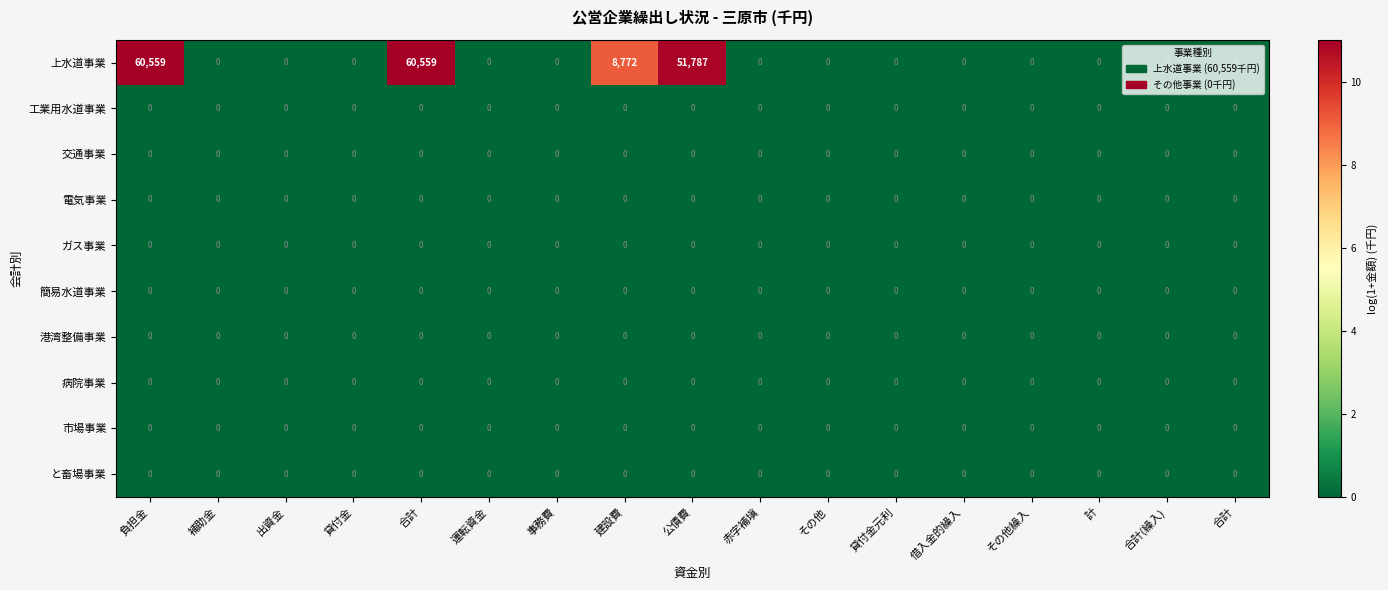

How many categories are shown in the chart?

17